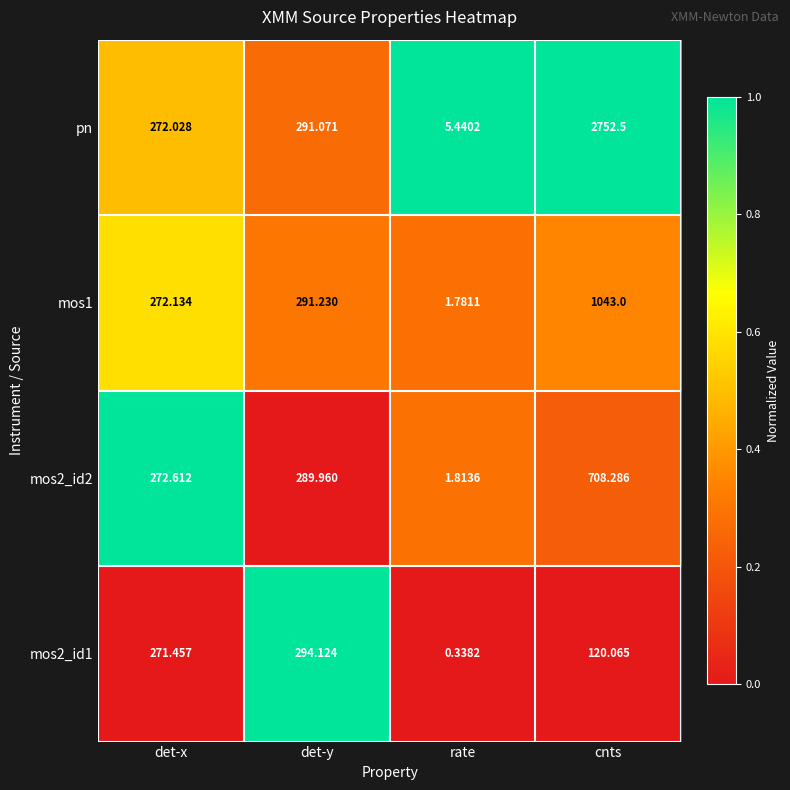

Between det-x and det-y, which series saw the biggest shift?

mos2_id1